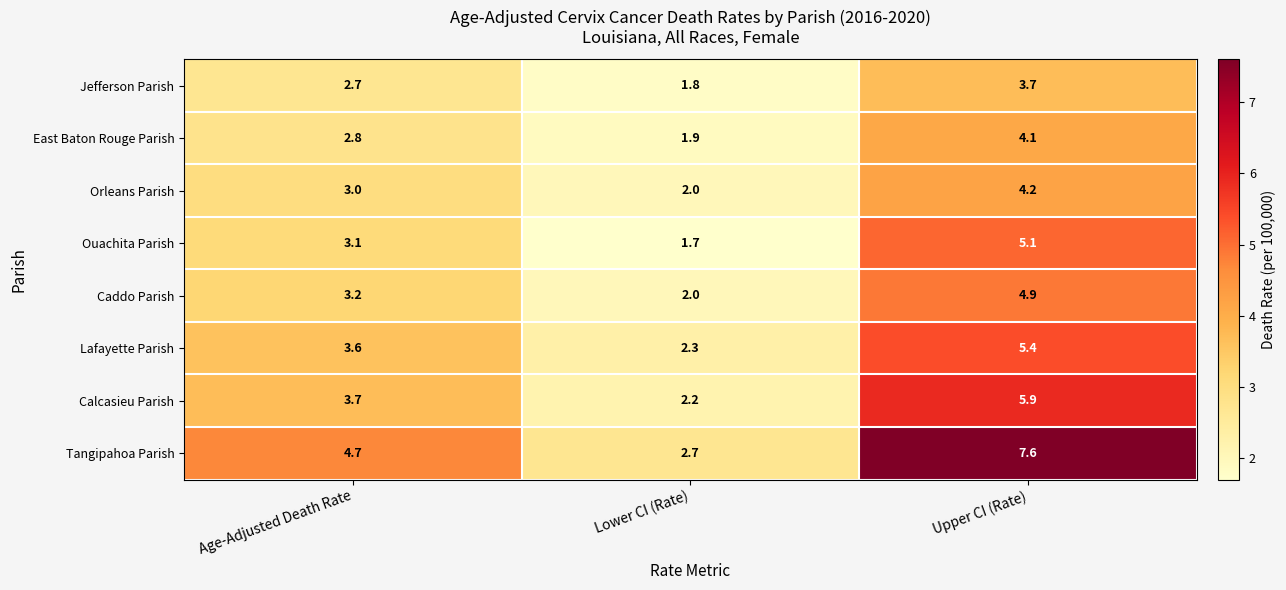

What value does the East Baton Rouge Parish series have at Upper CI (Rate)?

4.1